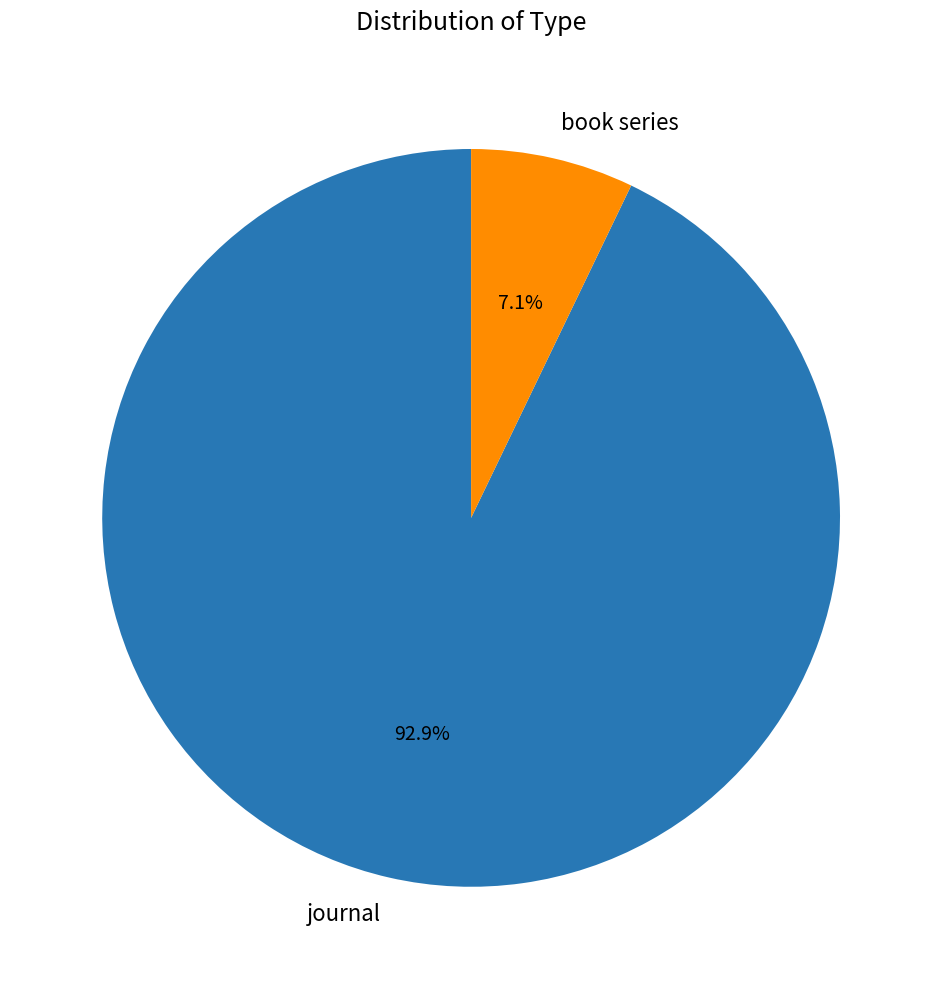

To the nearest percent, what percentage of the pie is journal?

93%